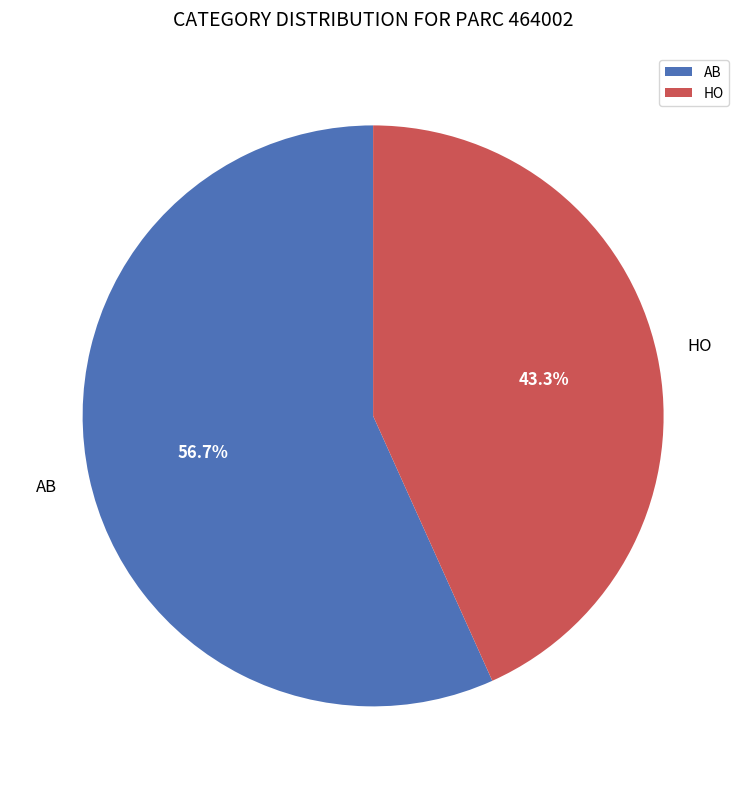

Count the number of slices in the pie.

2